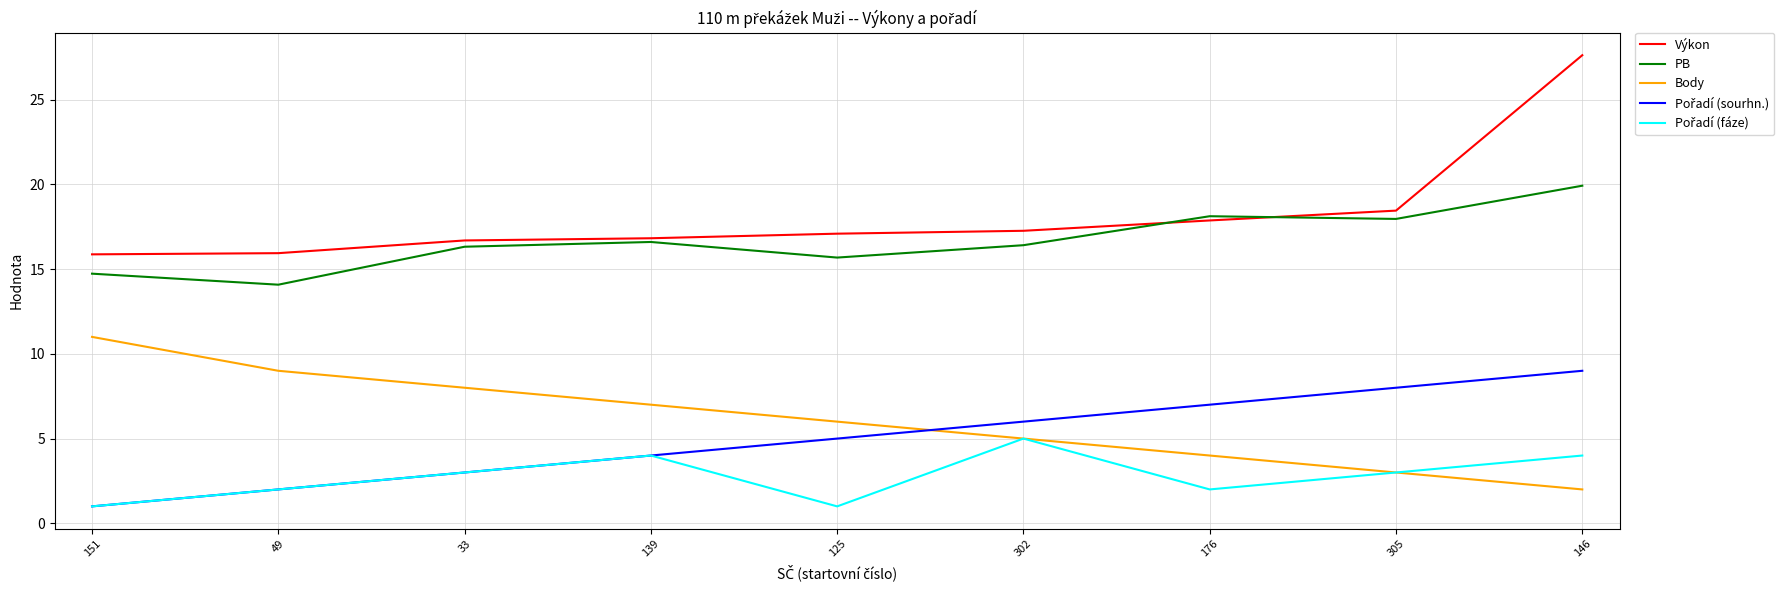

True or false: PB and Body intersect in this chart.

False